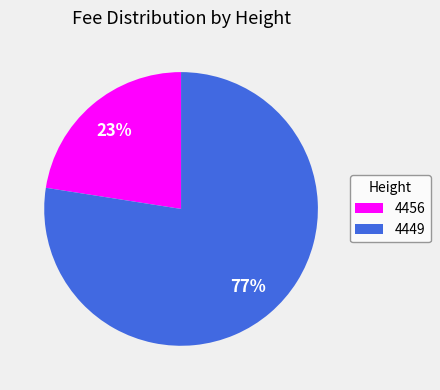

Which slice is the smallest?

4456